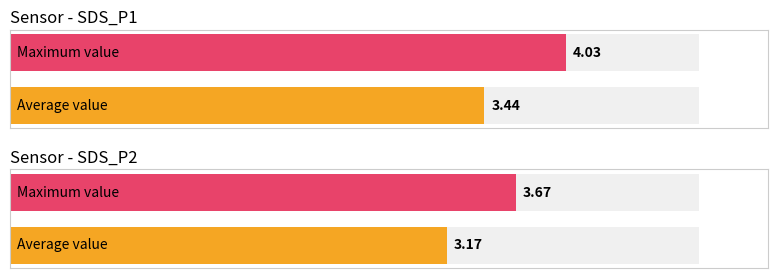

Is it true that SDS_P1 equals 4.3 at 00:28?

False